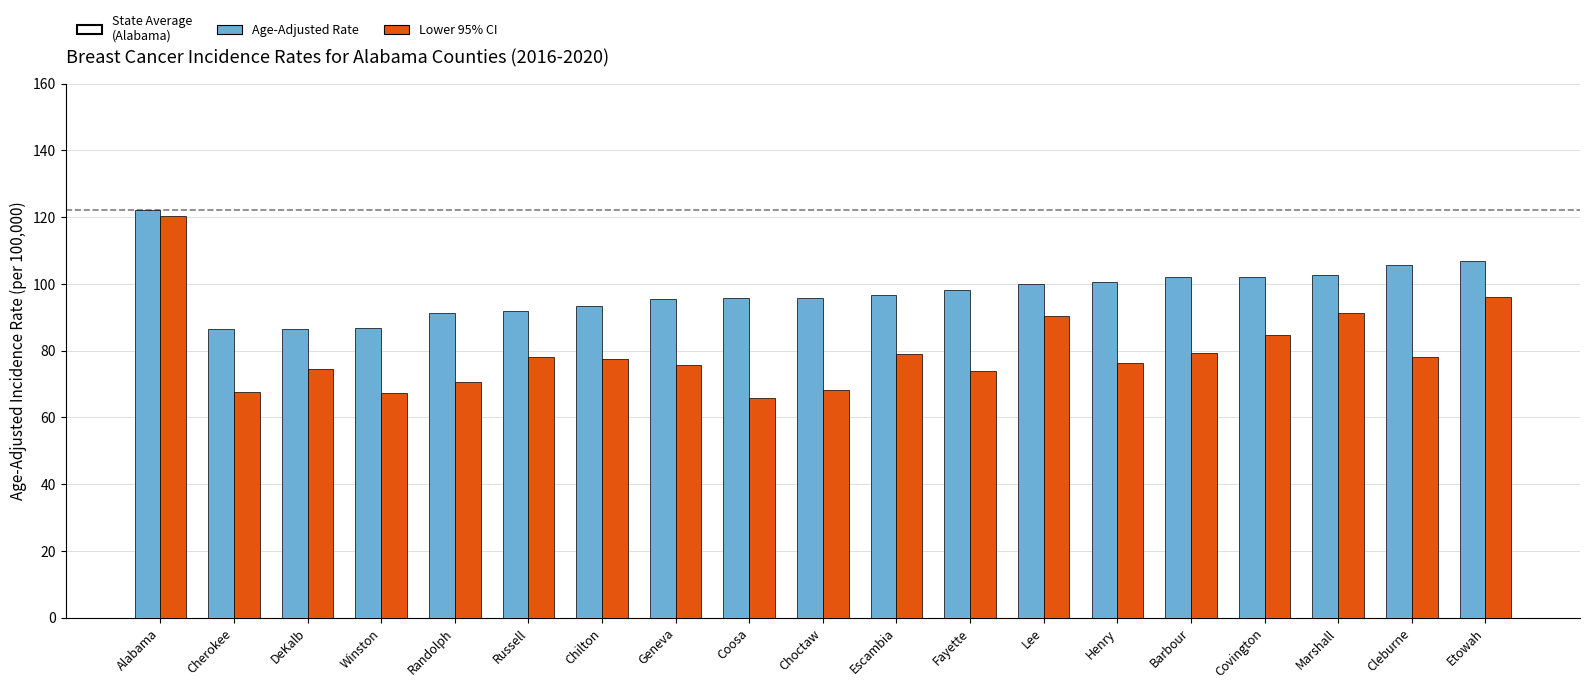

Which series has the largest total across all categories?

Age-Adjusted Rate